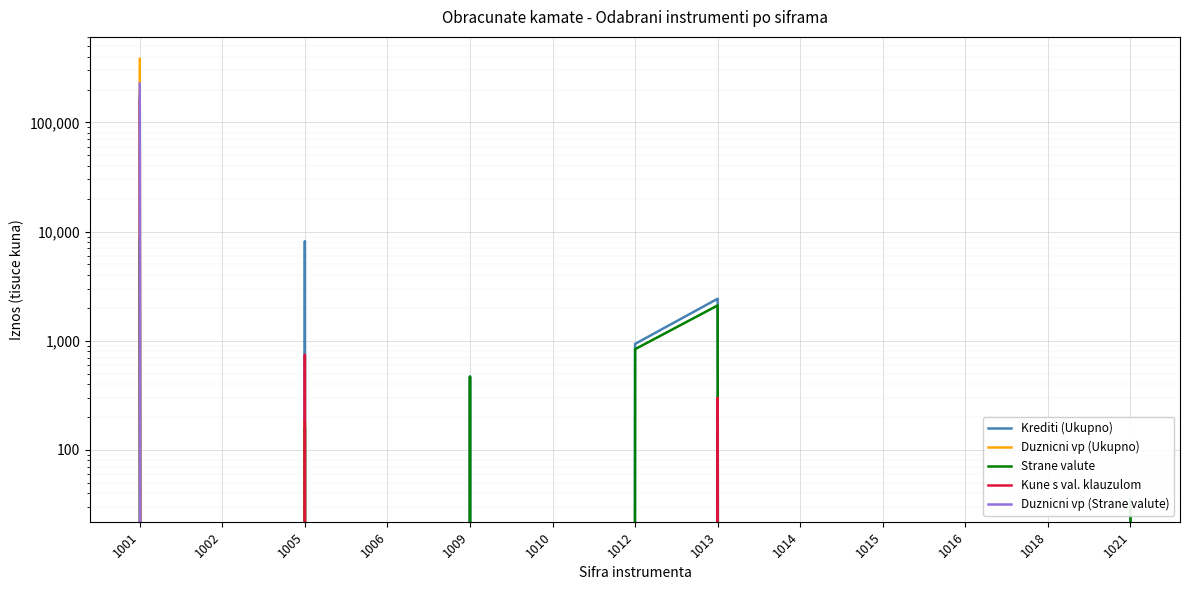

At how many categories does at least one series exceed 299538?

1